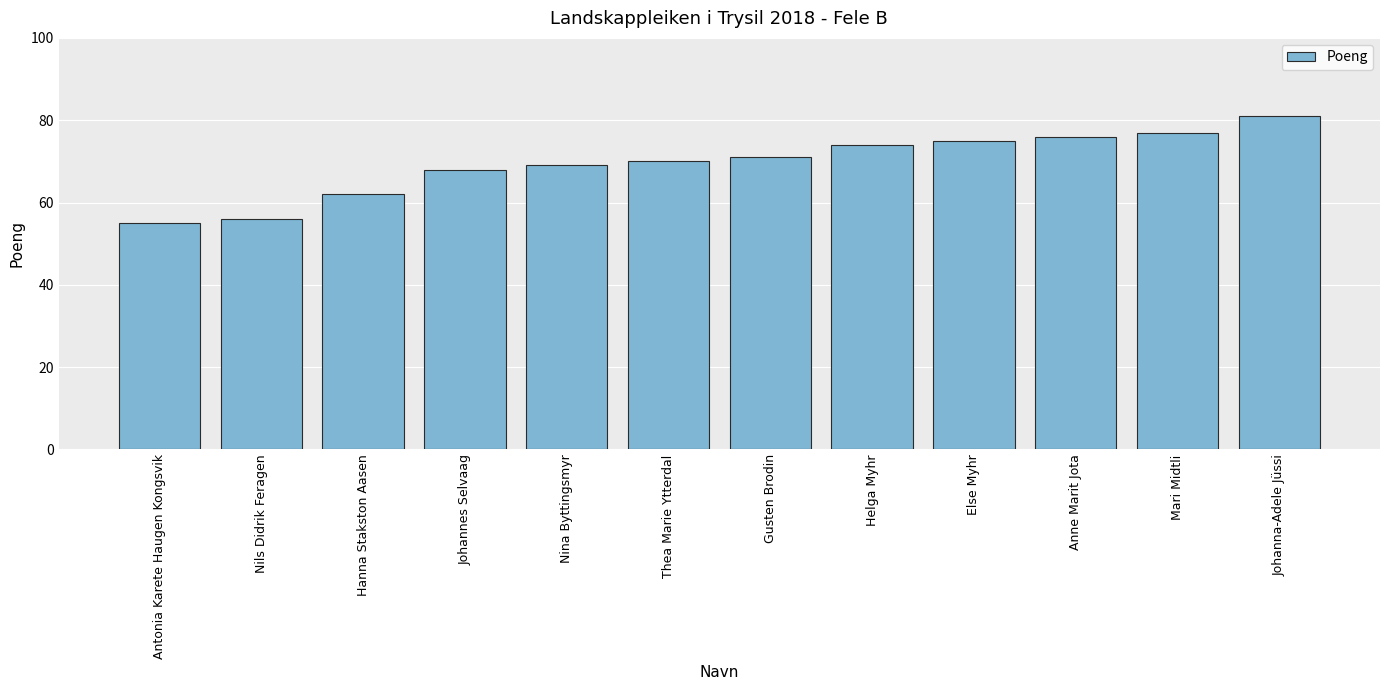

Rank the categories by value from highest to lowest.

Johanna-Adele Jüssi, Mari Midtli, Anne Marit Jota, Else Myhr, Helga Myhr, Gusten Brodin, Thea Marie Ytterdal, Nina Byttingsmyr, Johannes Selvaag, Hanna Stakston Aasen, Nils Didrik Feragen, Antonia Karete Haugen Kongsvik